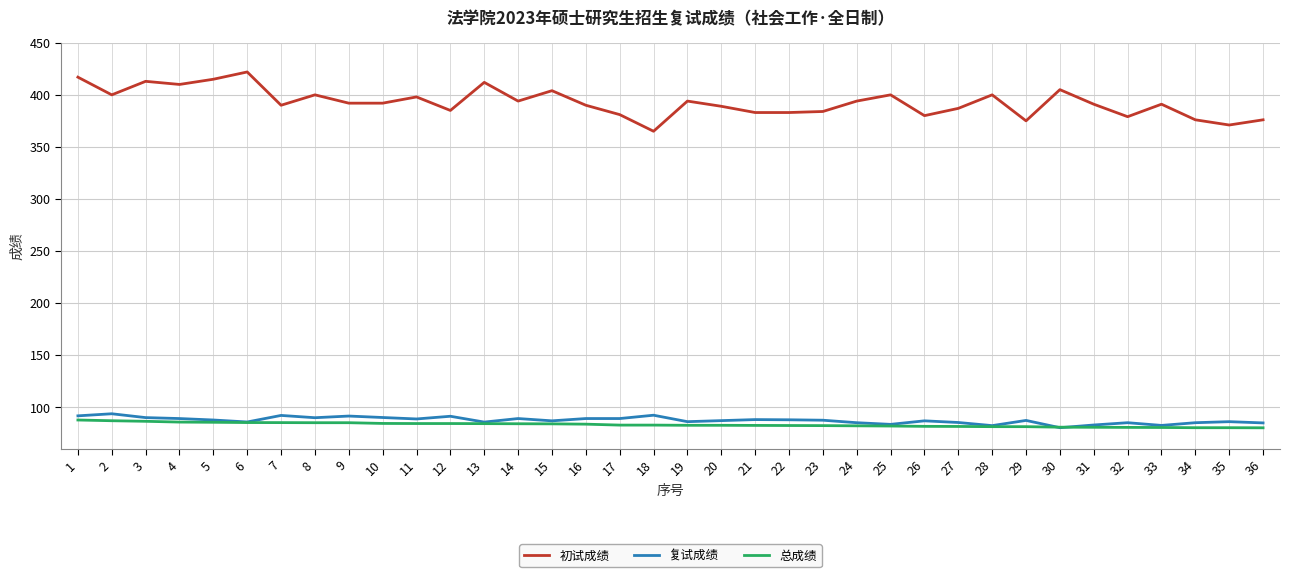

True or false: 总成绩 and 初试成绩 intersect in this chart.

False